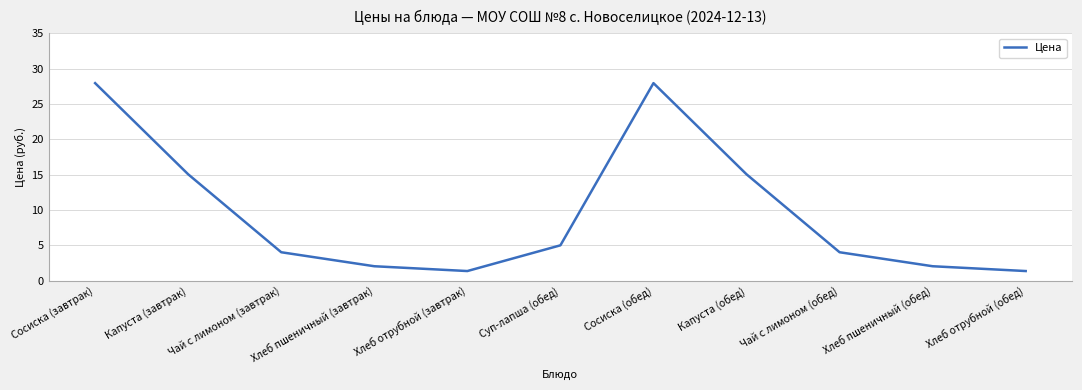

What position from the left is Сосиска (завтрак)?

1